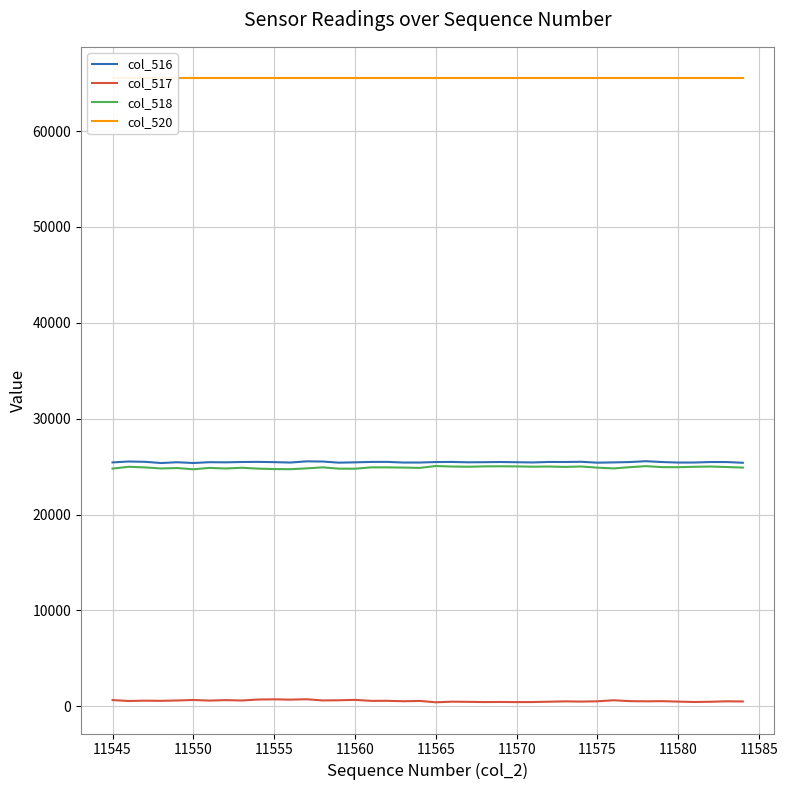

True or false: col_520 and col_516 intersect in this chart.

False